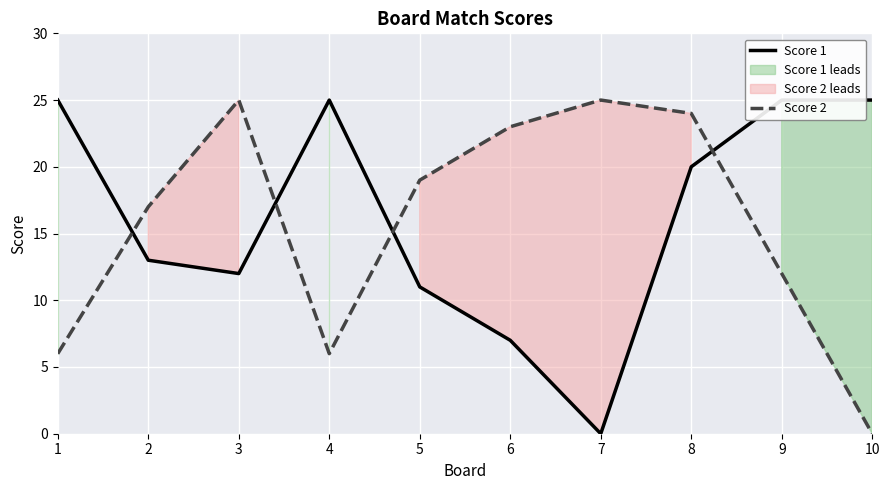

Is it true that Score 2 equals 4 at 1?

False